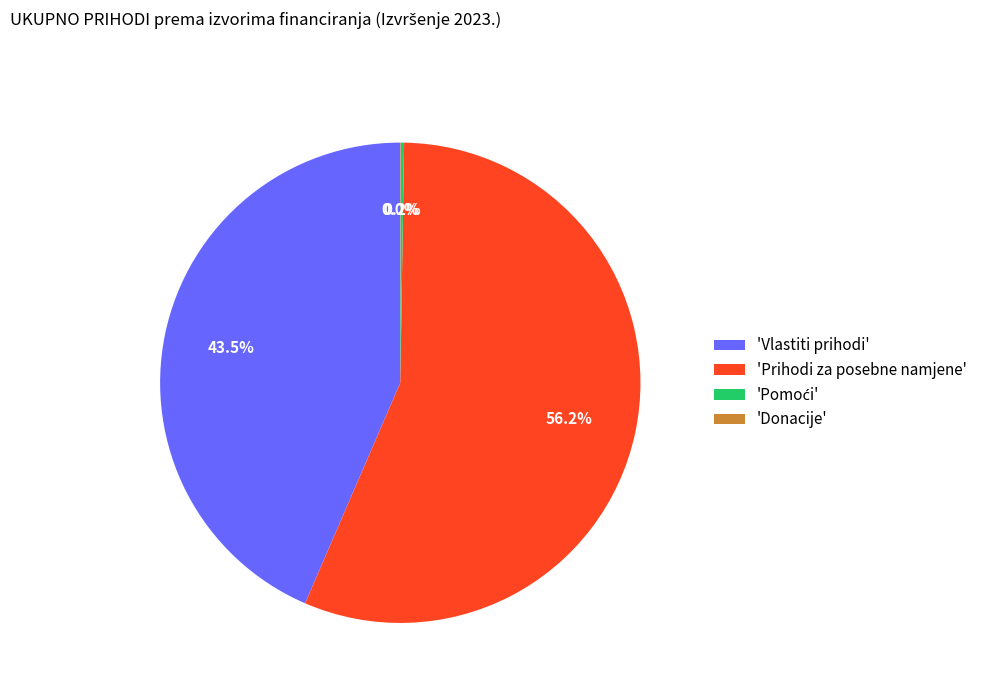

Which slice is the largest?

'Prihodi za posebne namjene'